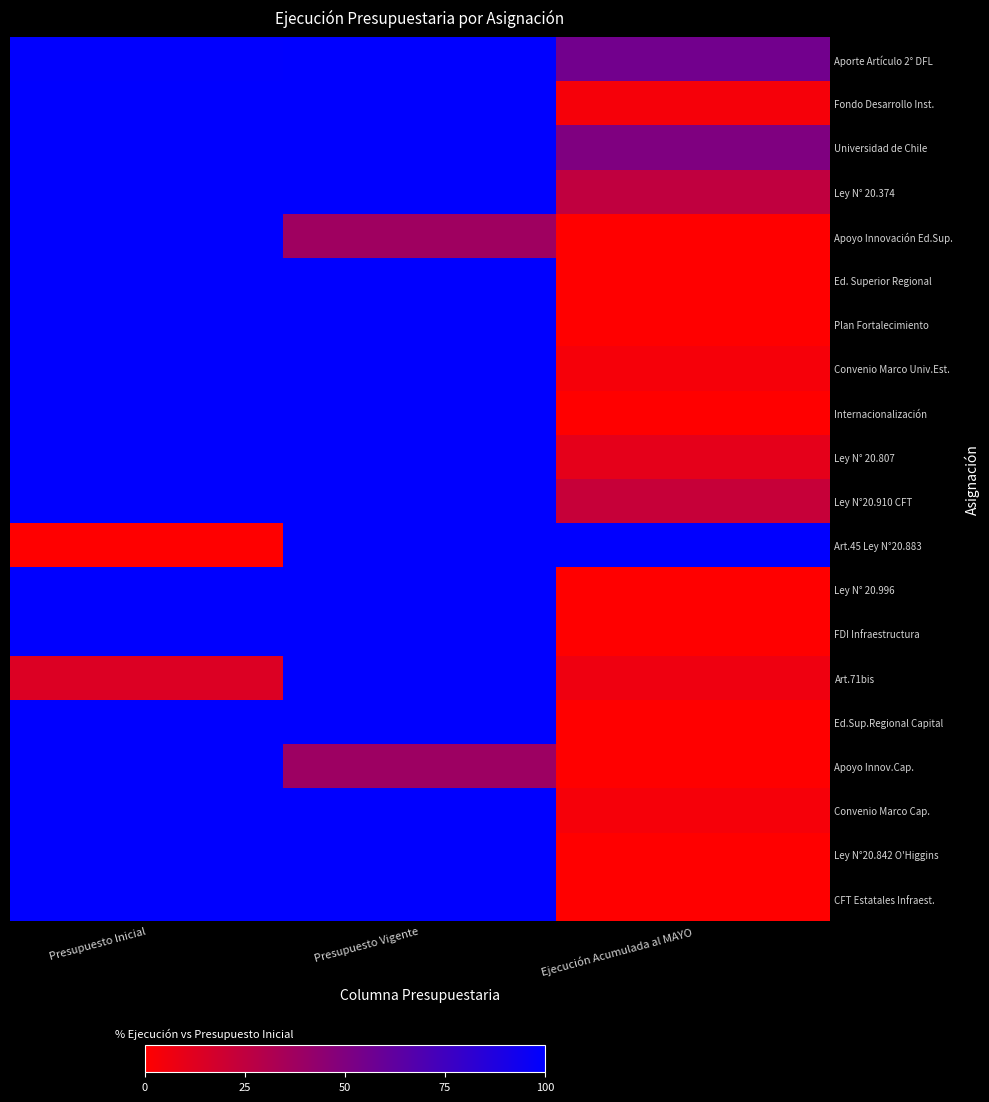

Reading left to right, what are all the values shown in this chart?

Aporte Artículo 2° DFL: Presupuesto Inicial=99.6	Presupuesto Vigente=100.0	Ejecución Acumulada al MAYO=55.3
Fondo Desarrollo Inst.: Presupuesto Inicial=100.0	Presupuesto Vigente=100.0	Ejecución Acumulada al MAYO=3.6
Universidad de Chile: Presupuesto Inicial=100.0	Presupuesto Vigente=100.0	Ejecución Acumulada al MAYO=50.0
Ley N° 20.374: Presupuesto Inicial=100.0	Presupuesto Vigente=100.0	Ejecución Acumulada al MAYO=25.0
Apoyo Innovación Ed.Sup.: Presupuesto Inicial=100.0	Presupuesto Vigente=37.7	Ejecución Acumulada al MAYO=0.0
Ed. Superior Regional: Presupuesto Inicial=100.0	Presupuesto Vigente=100.0	Ejecución Acumulada al MAYO=0.0
Plan Fortalecimiento: Presupuesto Inicial=100.0	Presupuesto Vigente=100.0	Ejecución Acumulada al MAYO=0.0
Convenio Marco Univ.Est.: Presupuesto Inicial=100.0	Presupuesto Vigente=100.0	Ejecución Acumulada al MAYO=3.7
Internacionalización: Presupuesto Inicial=100.0	Presupuesto Vigente=100.0	Ejecución Acumulada al MAYO=0.0
Ley N° 20.807: Presupuesto Inicial=100.0	Presupuesto Vigente=100.0	Ejecución Acumulada al MAYO=10.2
Ley N°20.910 CFT: Presupuesto Inicial=100.0	Presupuesto Vigente=100.0	Ejecución Acumulada al MAYO=22.5
Art.45 Ley N°20.883: Presupuesto Inicial=0.0	Presupuesto Vigente=100.0	Ejecución Acumulada al MAYO=100.0
Ley N° 20.996: Presupuesto Inicial=100.0	Presupuesto Vigente=100.0	Ejecución Acumulada al MAYO=0.0
FDI Infraestructura: Presupuesto Inicial=100.0	Presupuesto Vigente=100.0	Ejecución Acumulada al MAYO=0.0
Art.71bis: Presupuesto Inicial=14.0	Presupuesto Vigente=100.0	Ejecución Acumulada al MAYO=6.4
Ed.Sup.Regional Capital: Presupuesto Inicial=100.0	Presupuesto Vigente=100.0	Ejecución Acumulada al MAYO=0.0
Apoyo Innov.Cap.: Presupuesto Inicial=100.0	Presupuesto Vigente=38.4	Ejecución Acumulada al MAYO=0.0
Convenio Marco Cap.: Presupuesto Inicial=100.0	Presupuesto Vigente=100.0	Ejecución Acumulada al MAYO=3.7
Ley N°20.842 O'Higgins: Presupuesto Inicial=100.0	Presupuesto Vigente=100.0	Ejecución Acumulada al MAYO=0.0
CFT Estatales Infraest.: Presupuesto Inicial=100.0	Presupuesto Vigente=100.0	Ejecución Acumulada al MAYO=0.0